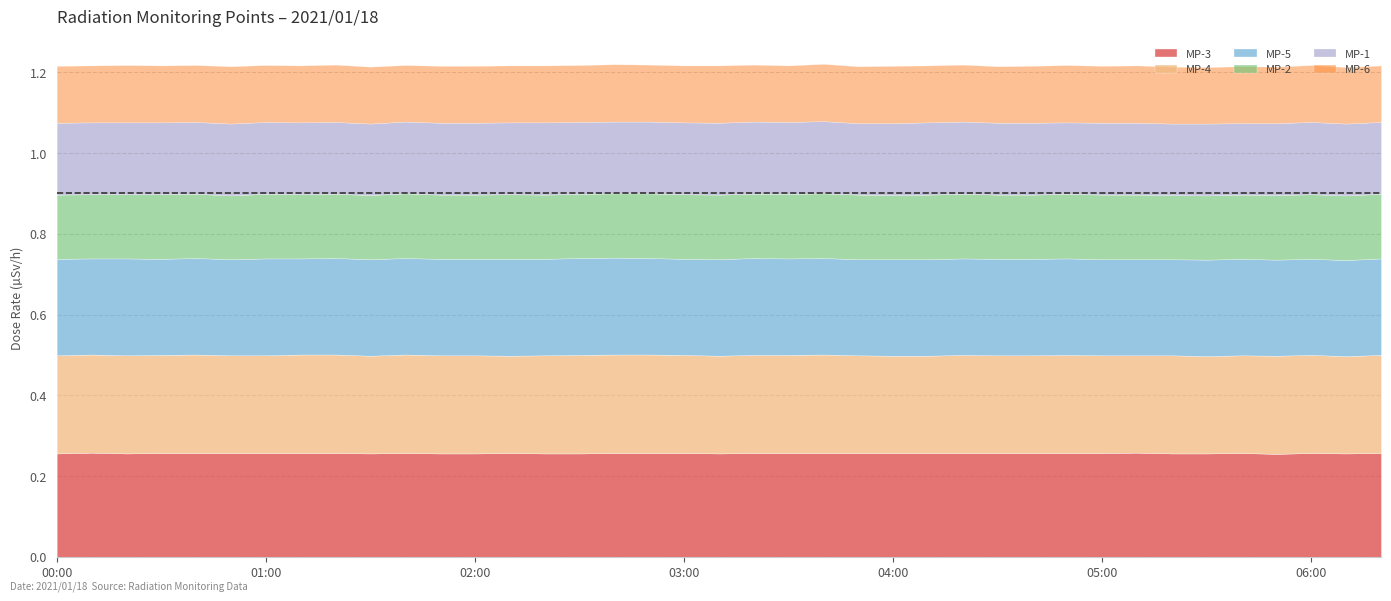

Is it true that MP-1 equals 0.2 at 05:20?

True